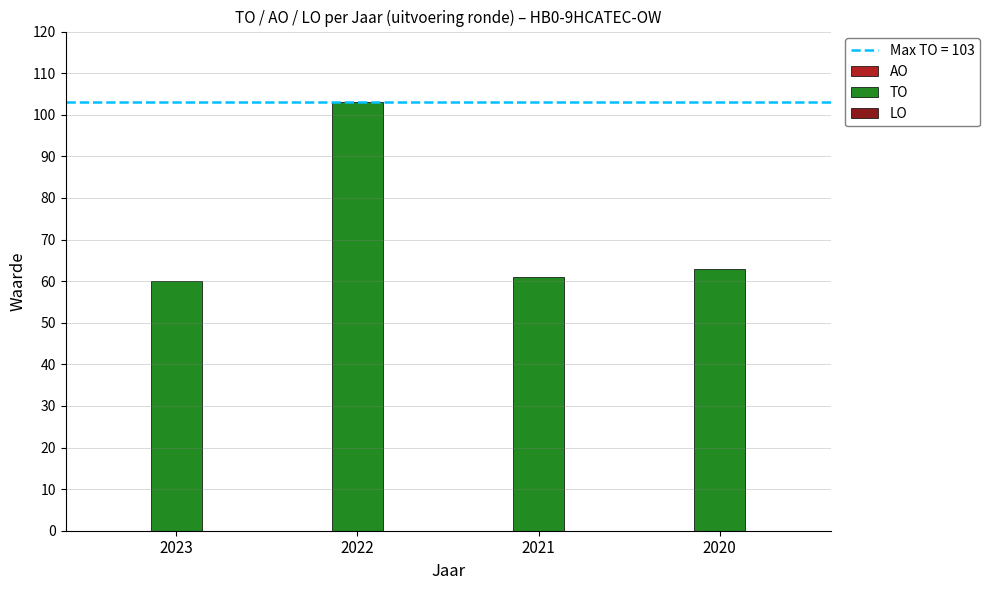

True or false: the data shows 63 at 2020.

True